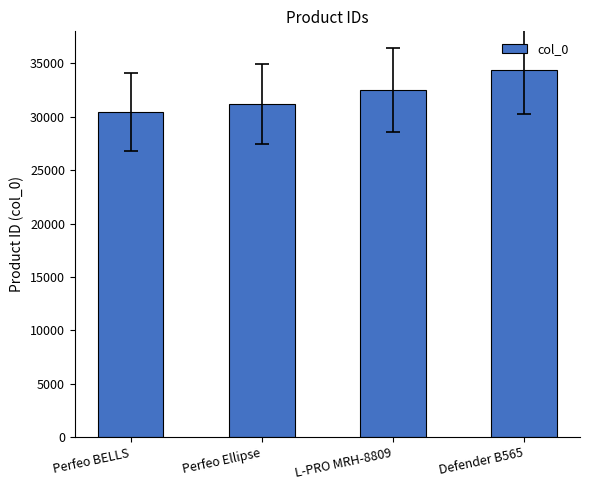

Reading left to right, transcribe all the data shown in this chart.

Perfeo BELLS=30433	Perfeo Ellipse=31164	L-PRO MRH-8809=32518	Defender B565=34384